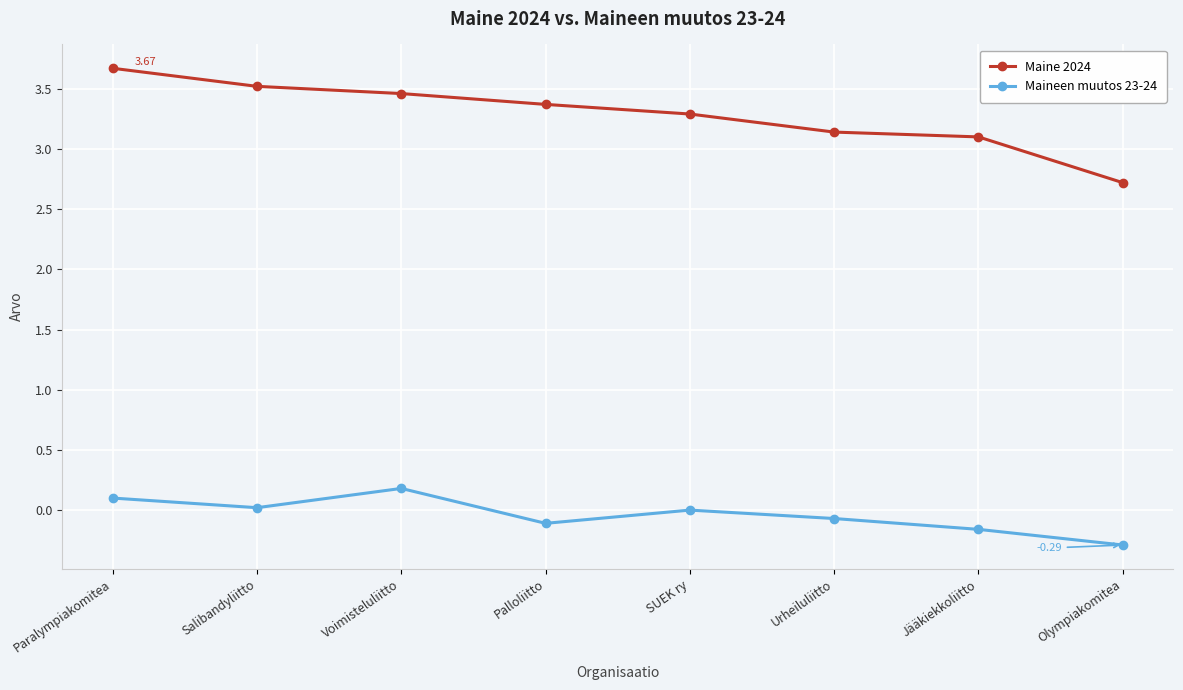

What is the total value across all series at Olympiakomitea?

2.4